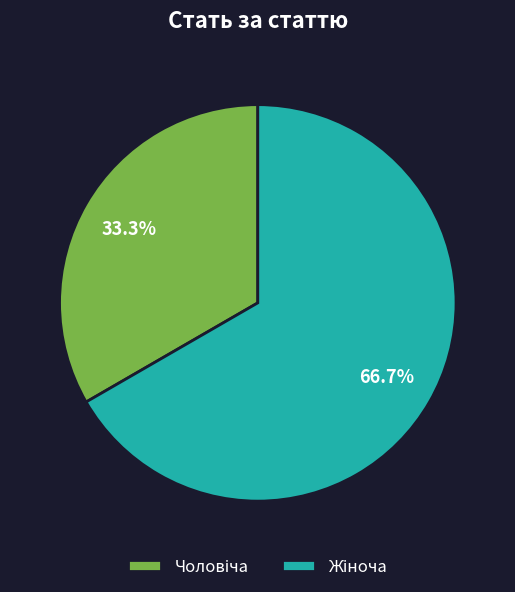

Is there a majority slice in this chart?

Yes